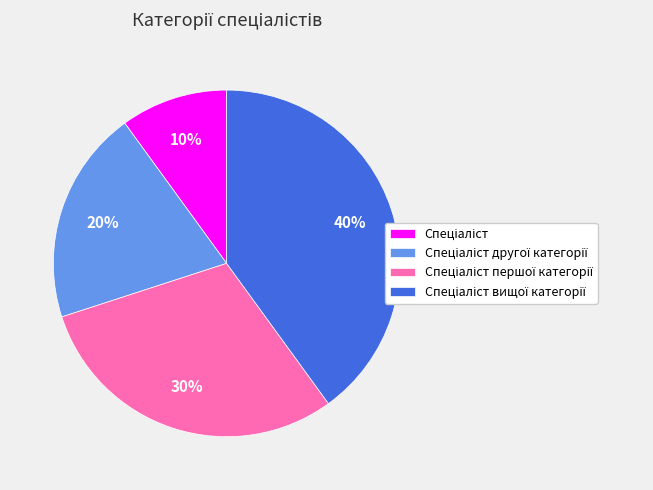

Is there any slice that represents more than half of the pie?

No